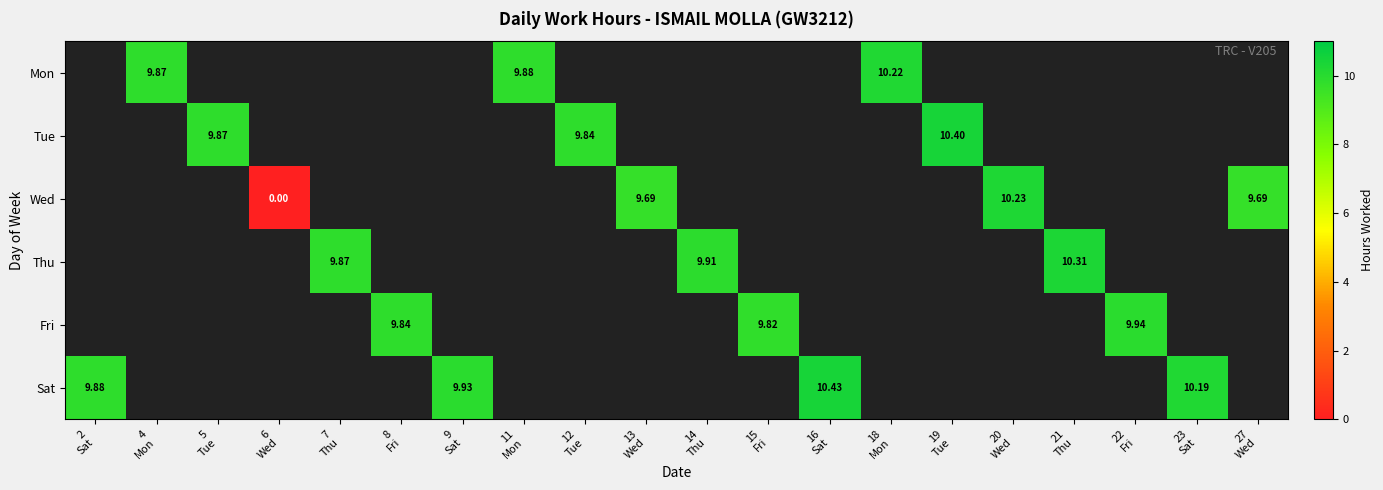

The Wed series shows 10.2 at 20 Wed. True or false?

True